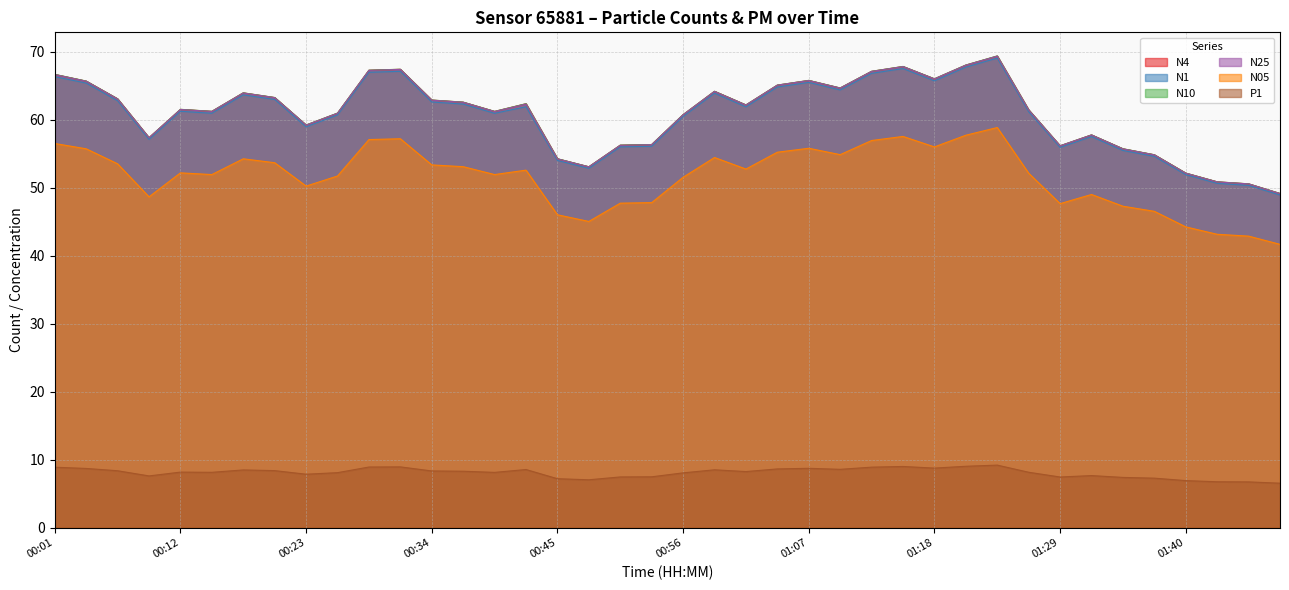

True or false: P1 has more than 0 points higher than both neighbors.

True